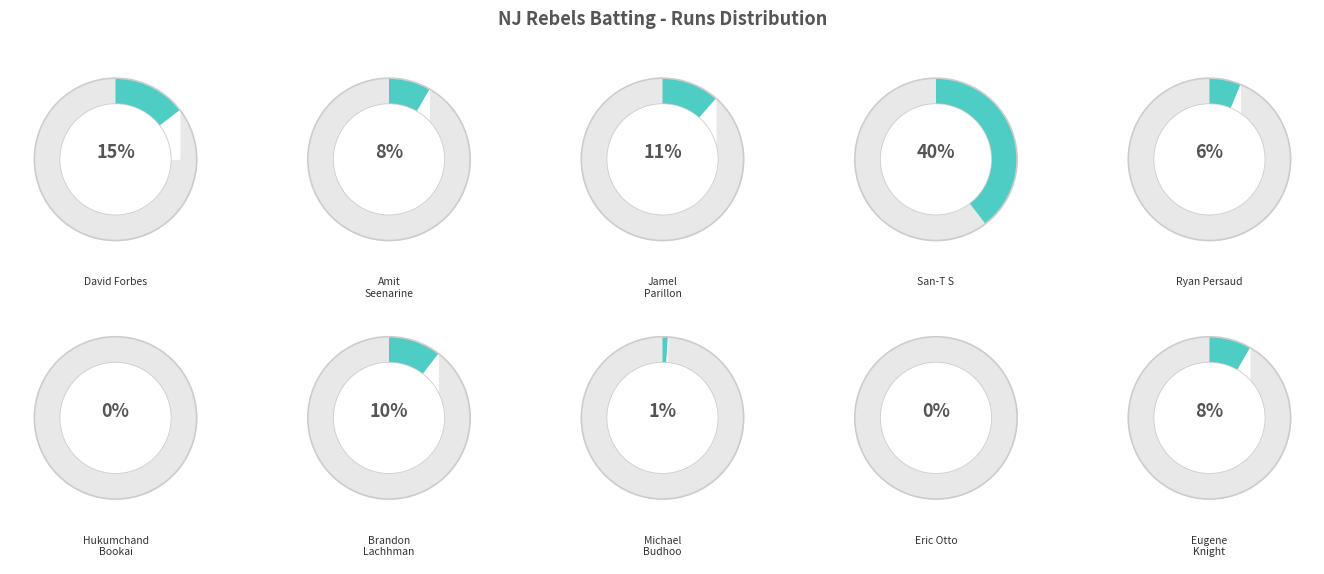

To the nearest percent, what is the difference between the Eugene Knight and Hukumchand Bookai slice percentages?

8%